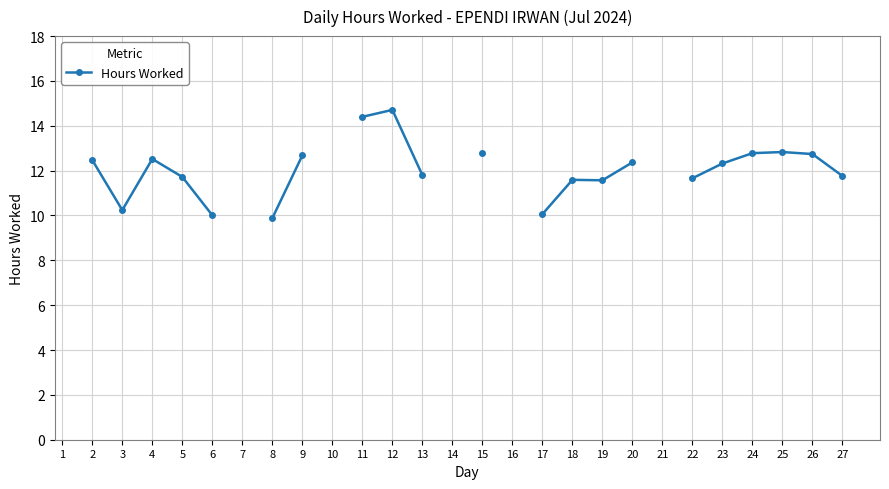

How many values are between 11 and 12?

6